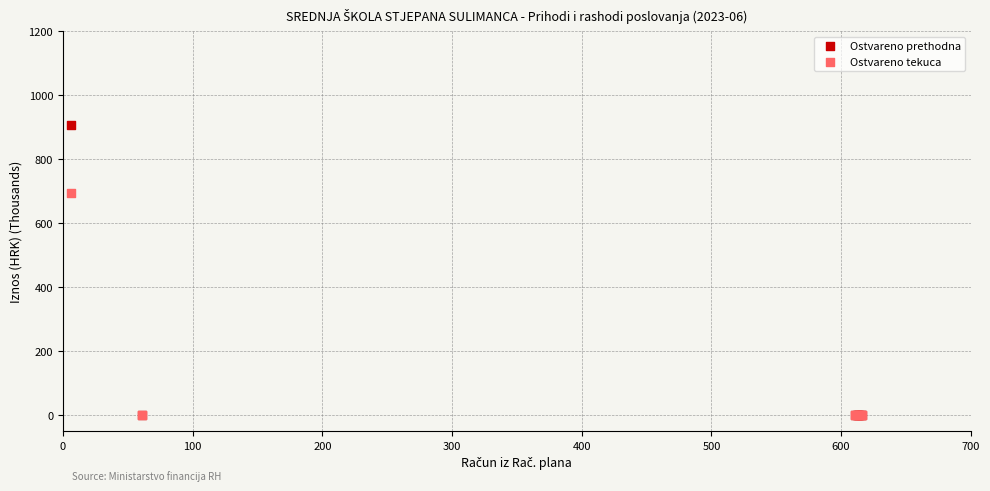

Across all series, what Y value is closest to 454?

695.9